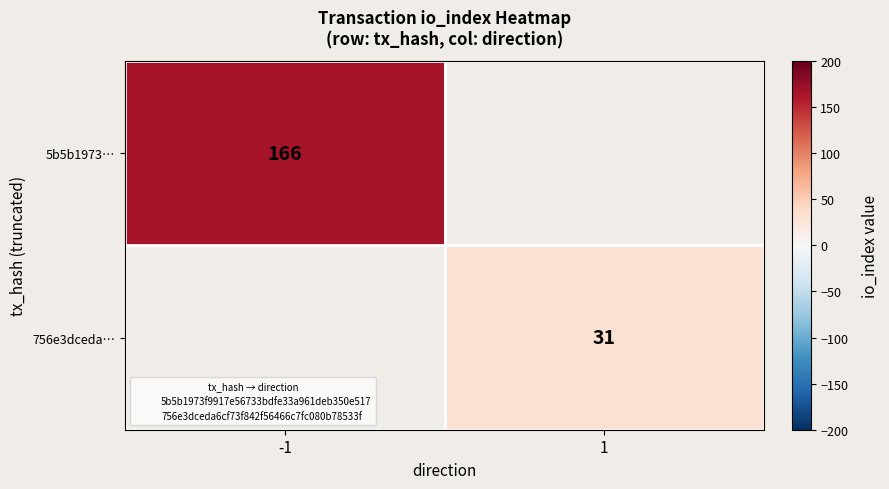

At how many categories does at least one series exceed 65?

1